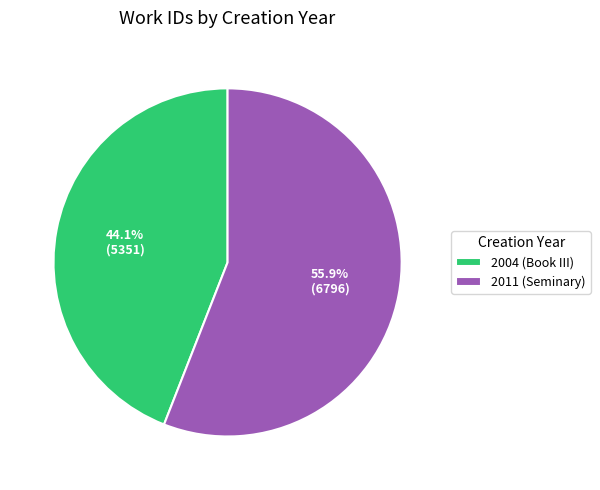

Which category has the smallest portion of the pie?

2004 (Book III)